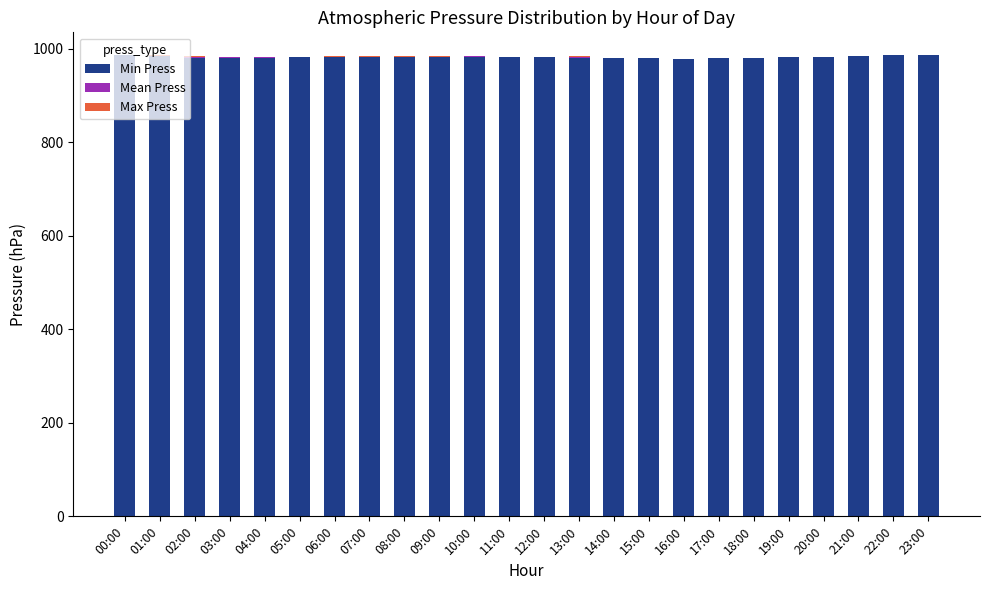

Are the bars horizontal?

No